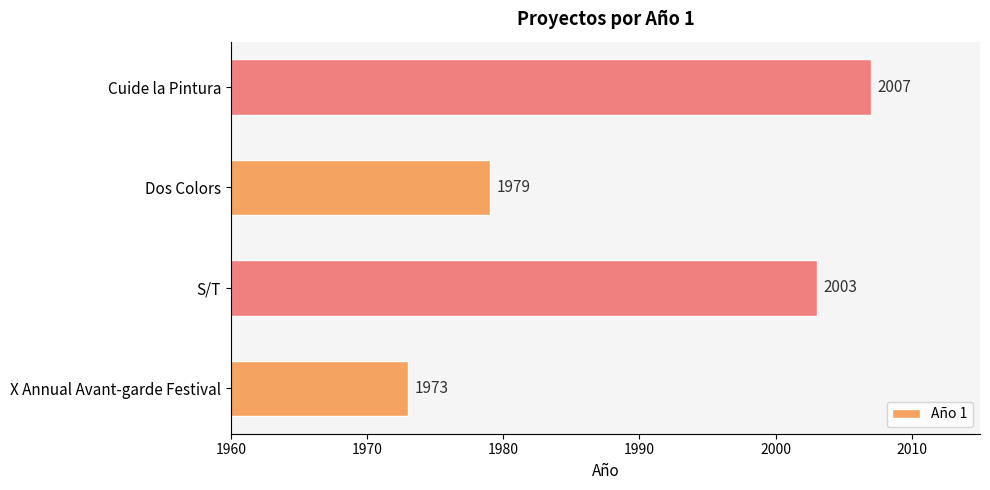

List the labels in order of value, largest first.

Cuide la Pintura, S/T, Dos Colors, X Annual Avant-garde Festival